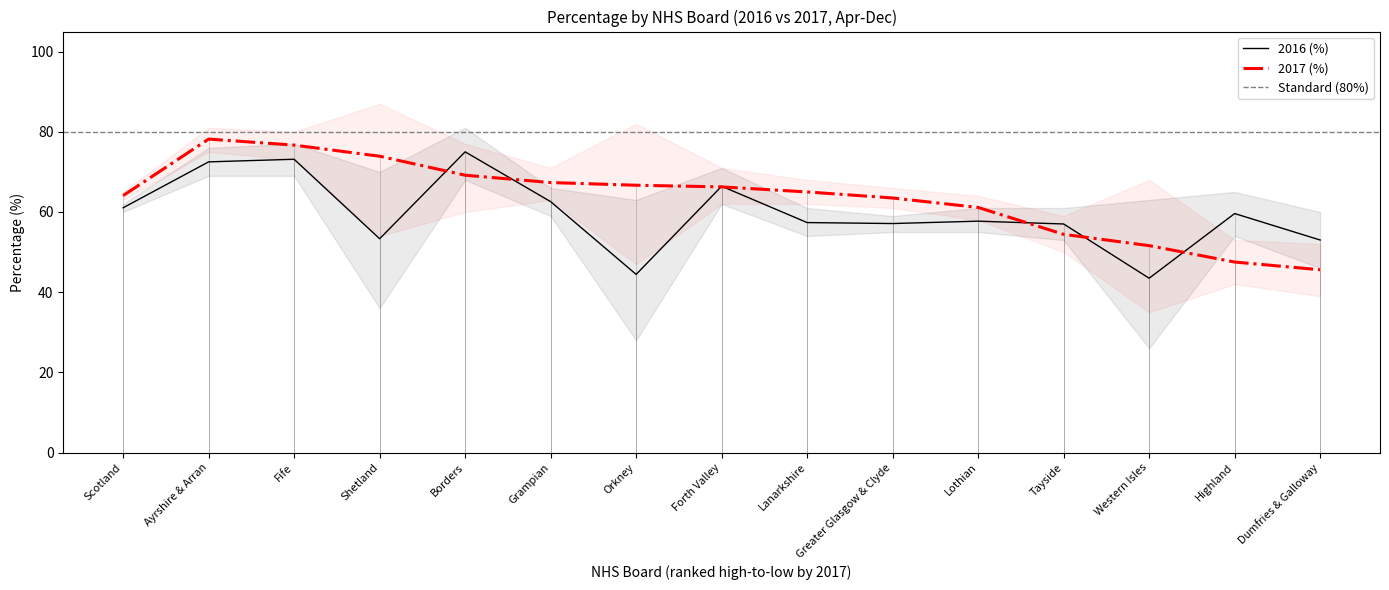

What is the difference between the highest and lowest values at Western Isles?

8.1